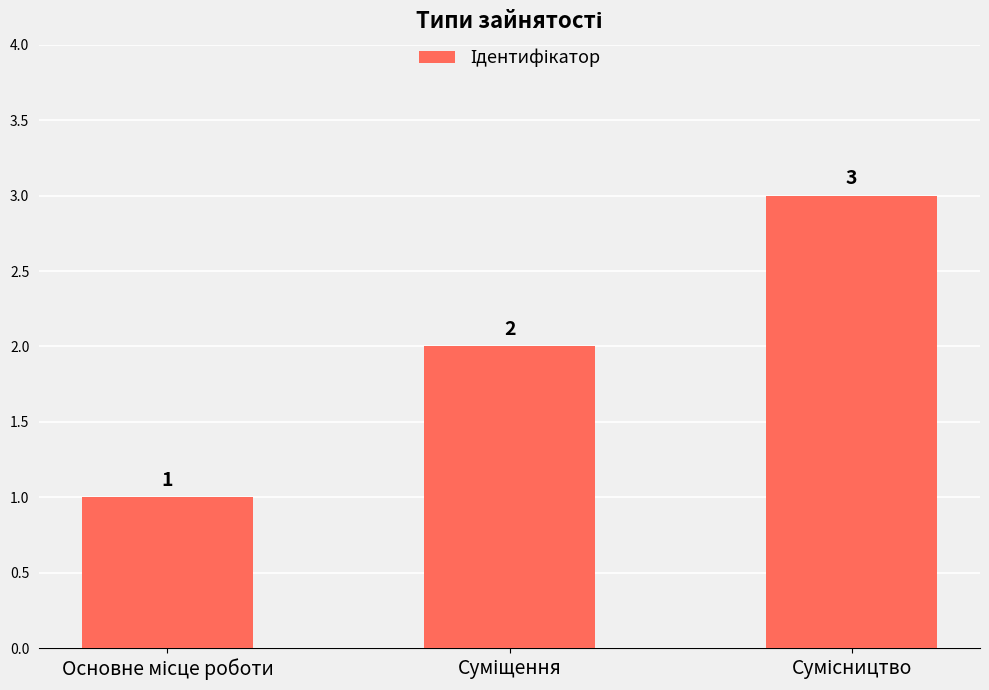

Are the bars horizontal?

No